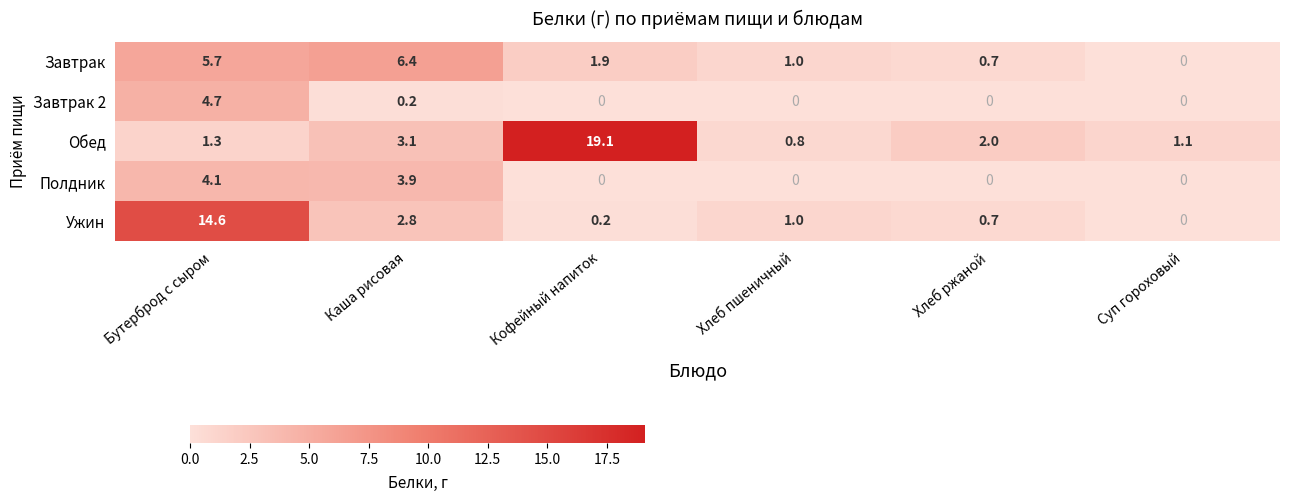

Between Кофейный напиток and Хлеб ржаной, which series saw the biggest shift?

Обед